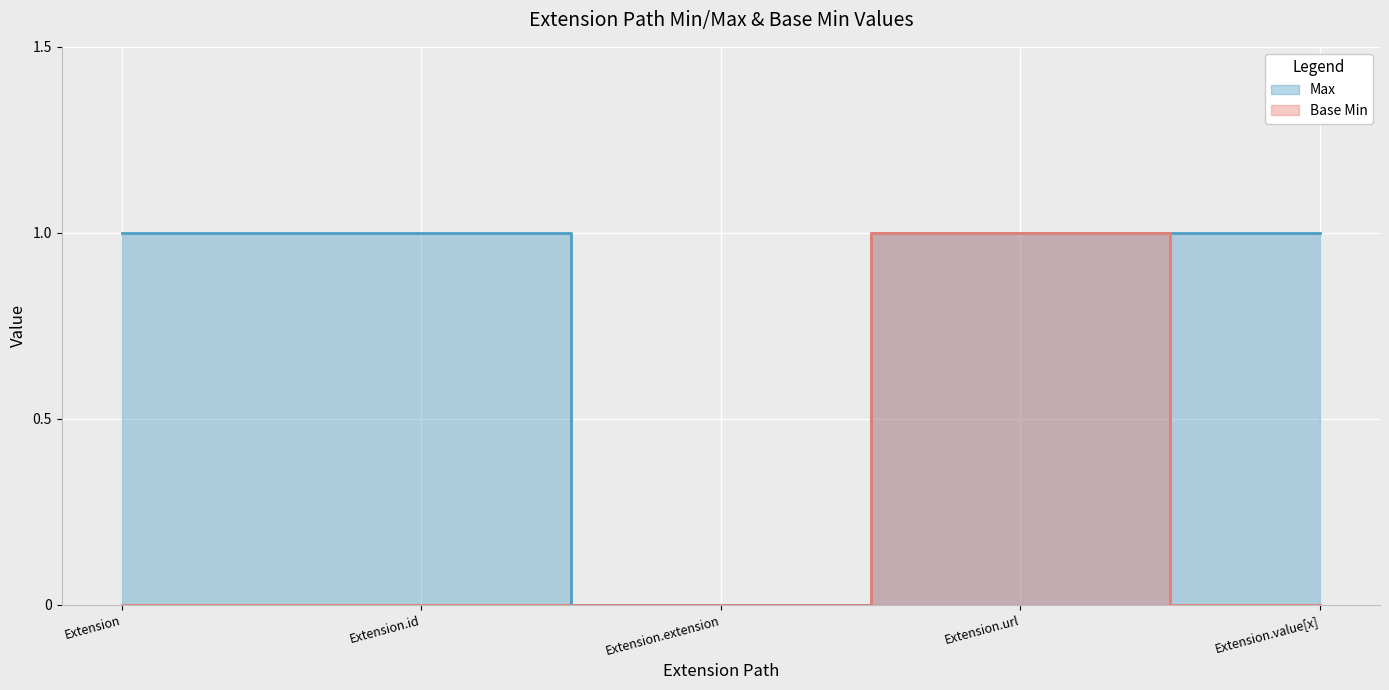

True or false: Base Min and Max intersect in this chart.

False